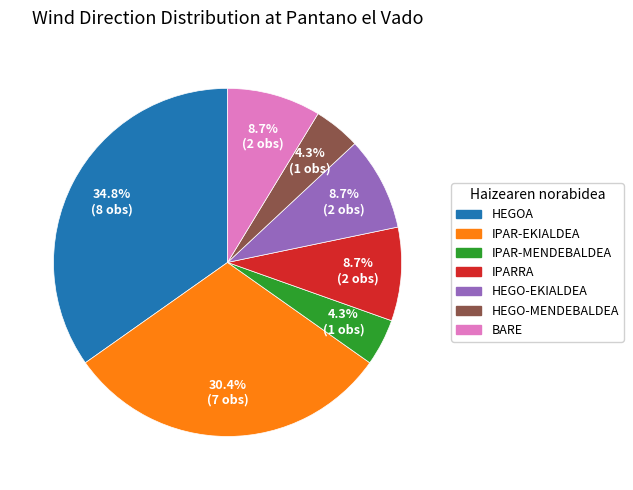

Is the sum of IPAR-EKIALDEA and IPAR-MENDEBALDEA greater than half?

No